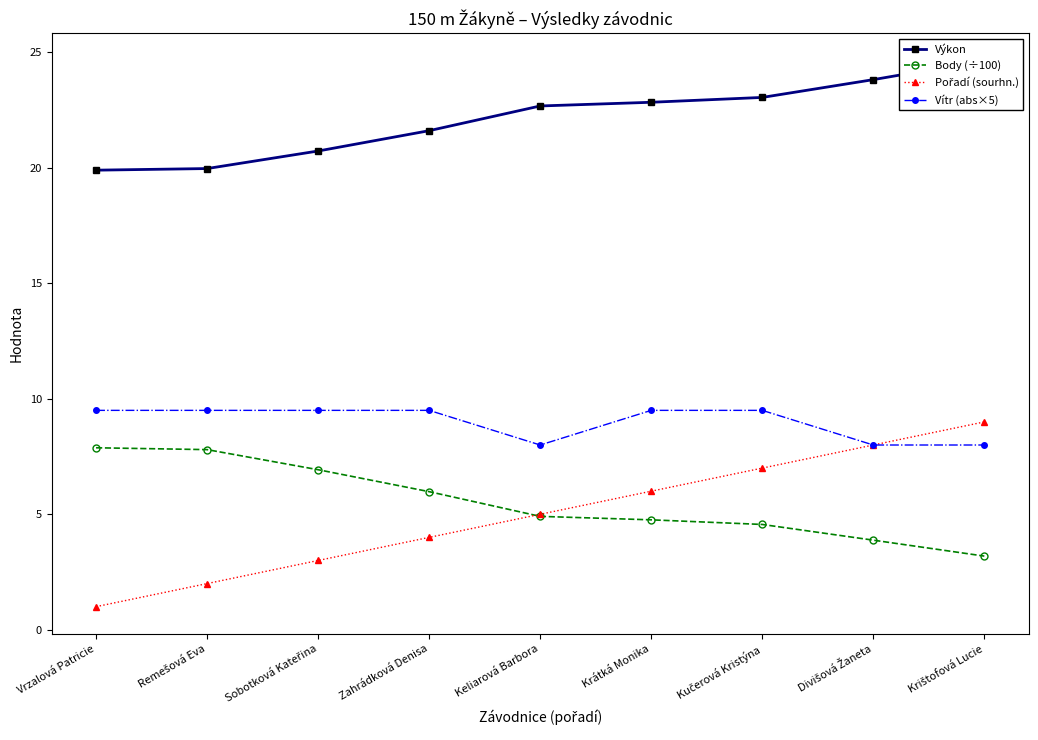

What is the approximate value of Výkon at Vrzalová Patricie?

19.9